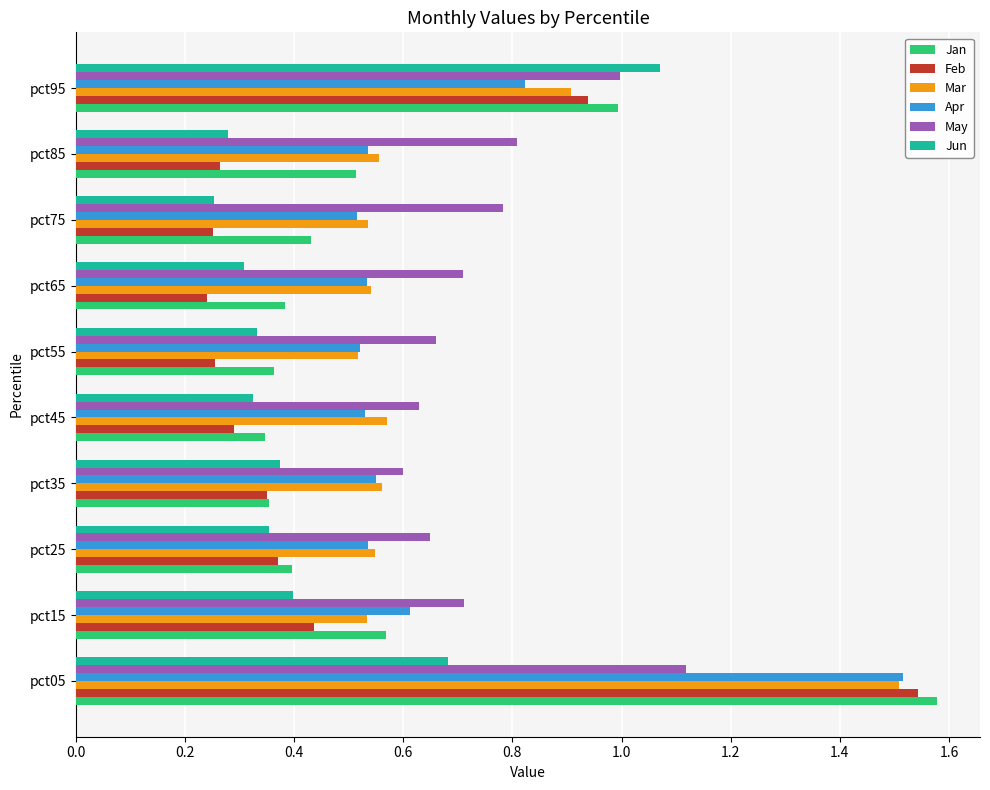

Is it true that Feb equals 0.4 at pct75?

False